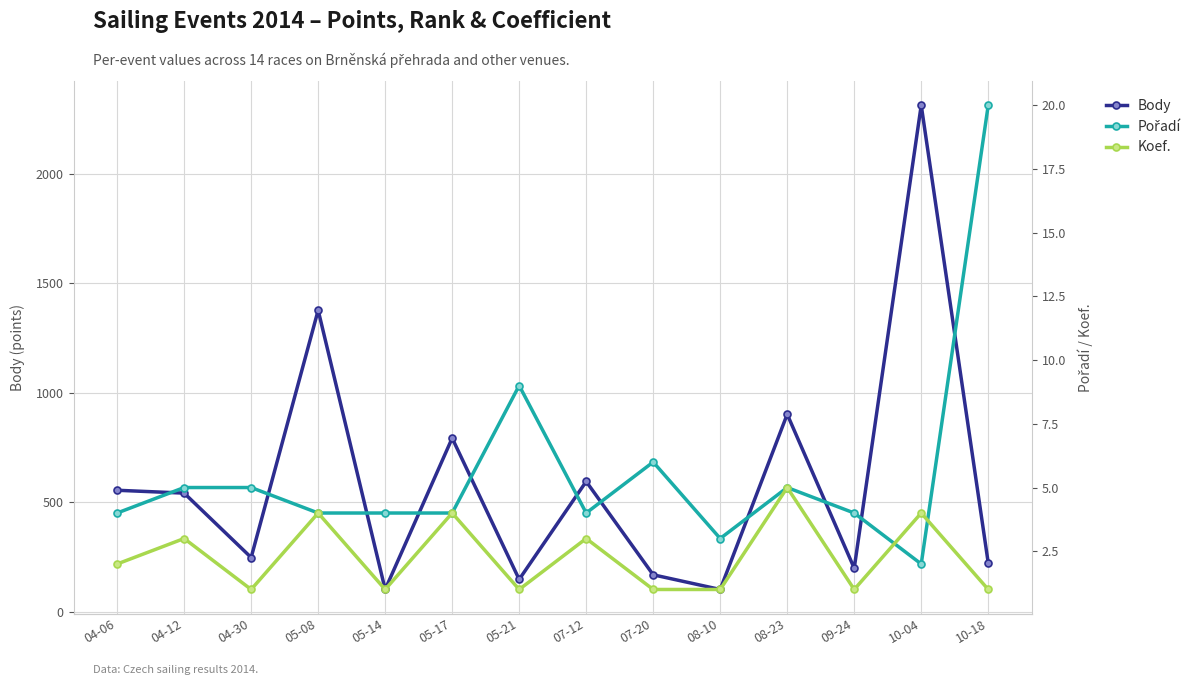

Which series changed the most between 04-06 and 05-08?

Body